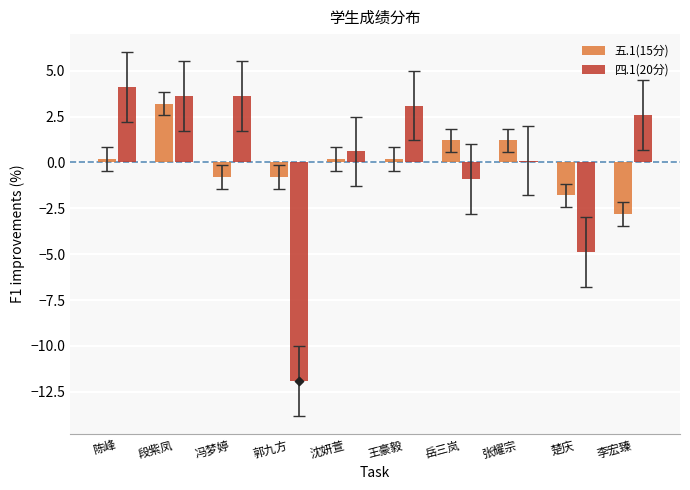

Which series reaches the maximum Y coordinate?

四.1(20分)